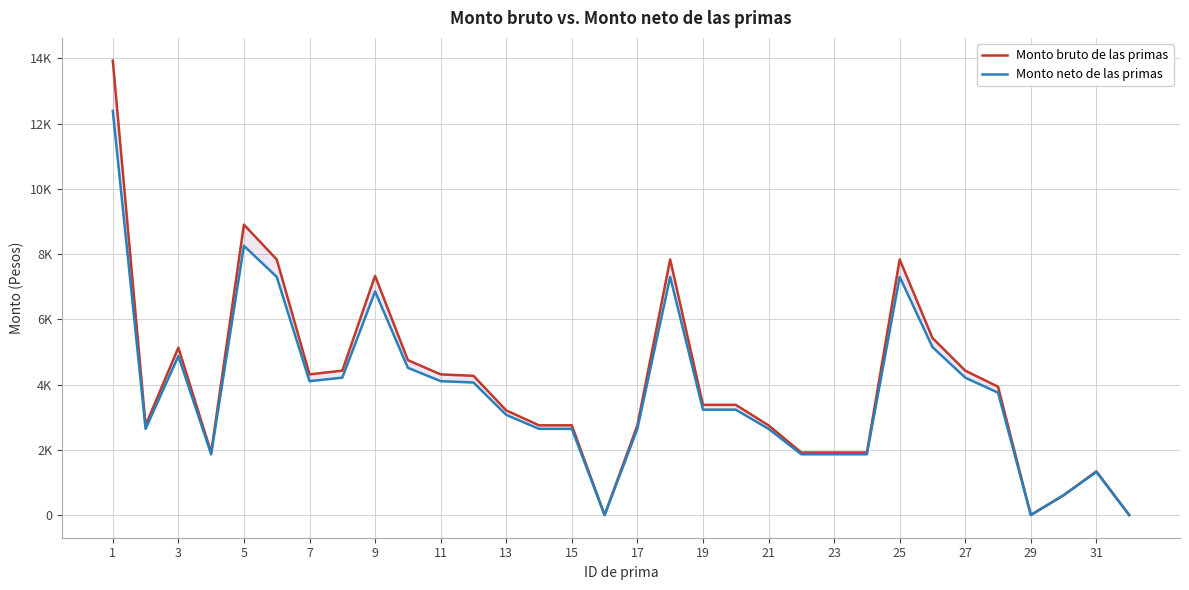

At which category is the sum across all series the highest?

1